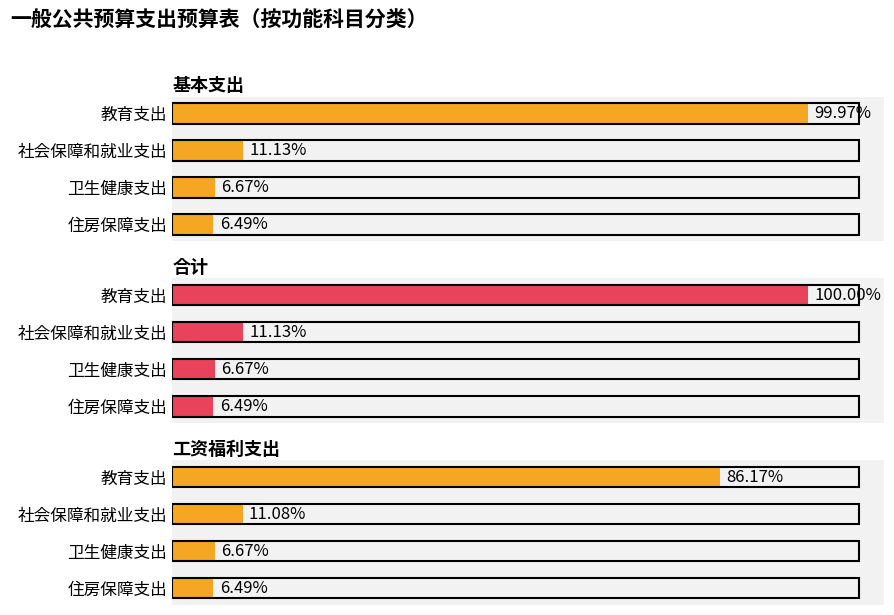

List the series in order of their peak value, lowest first.

工资福利支出, 基本支出, 合计